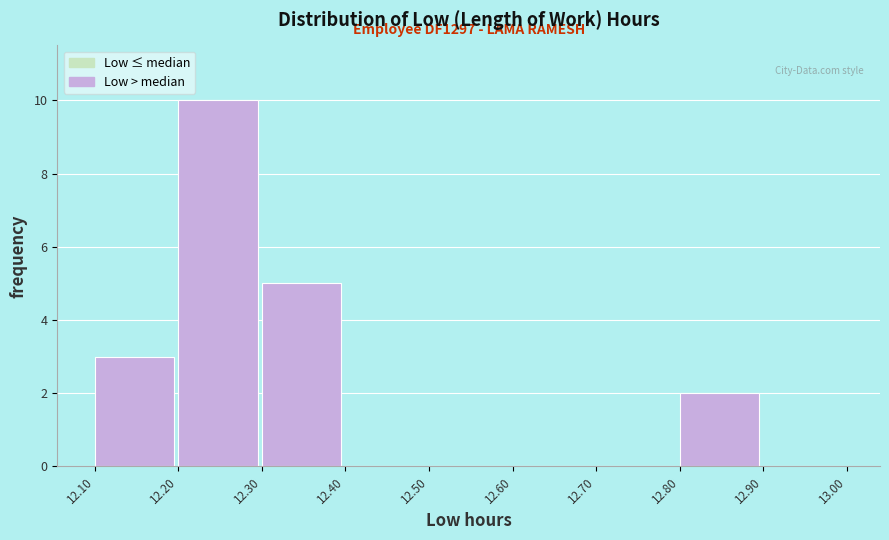

Over which range of the x-axis is the bar tallest?

12.20 to 12.30